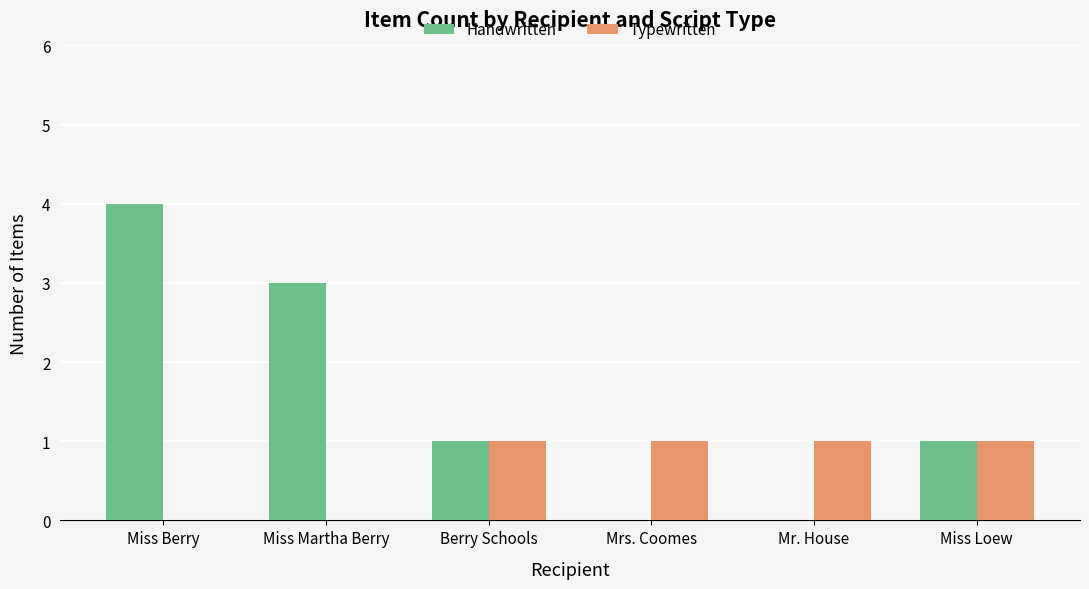

What is the sum of all Handwritten values?

9